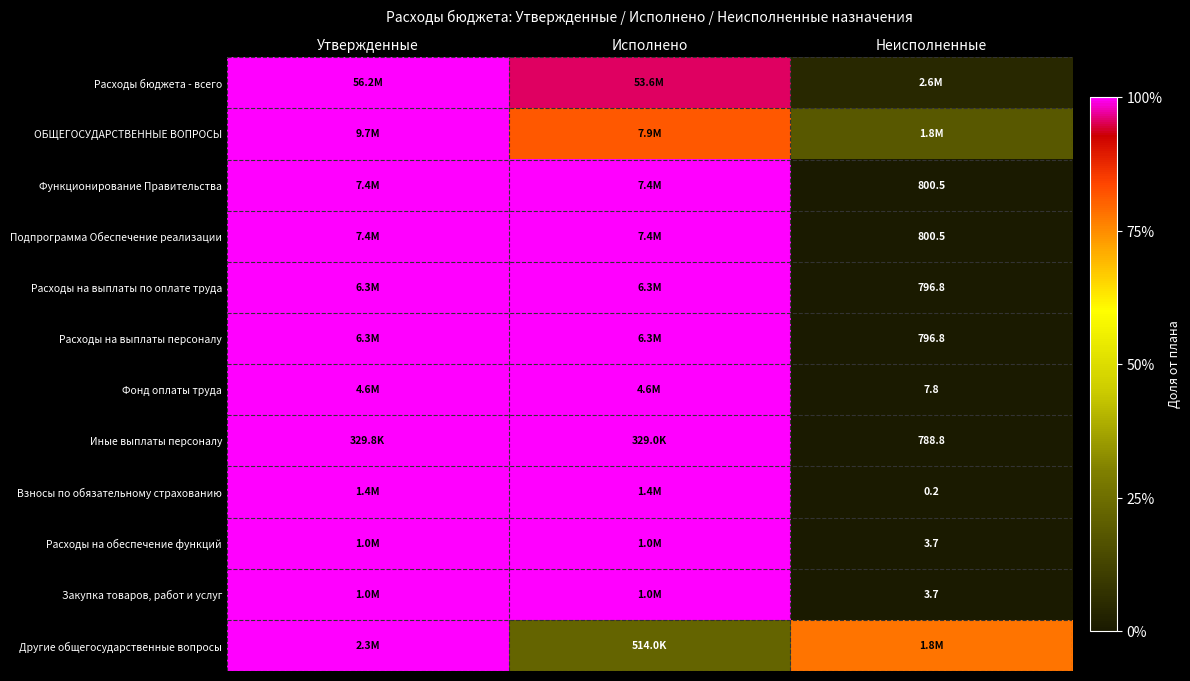

Is the value of Взносы по обязательному страхованию at Неисполненные greater than the value of Закупка товаров, работ и услуг at Неисполненные?

No